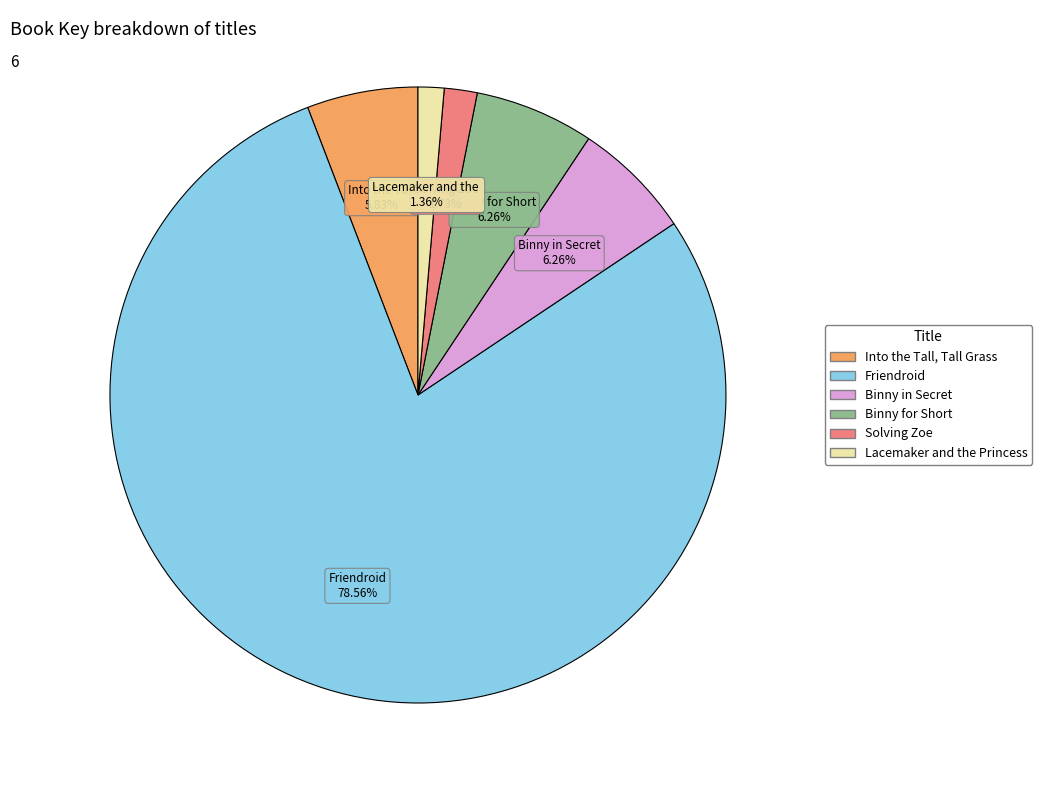

Between Solving Zoe and Into the Tall, Tall Grass, which is larger?

Into the Tall, Tall Grass